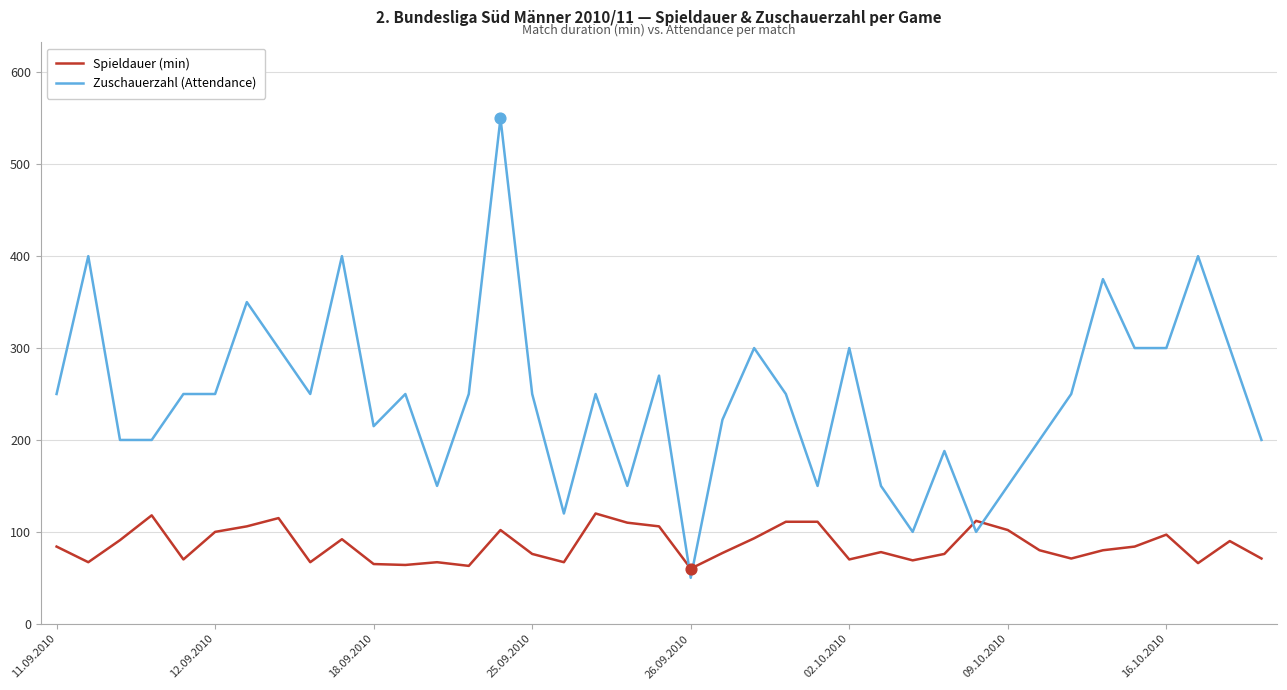

Which series has the largest total across all categories?

Zuschauerzahl (Attendance)